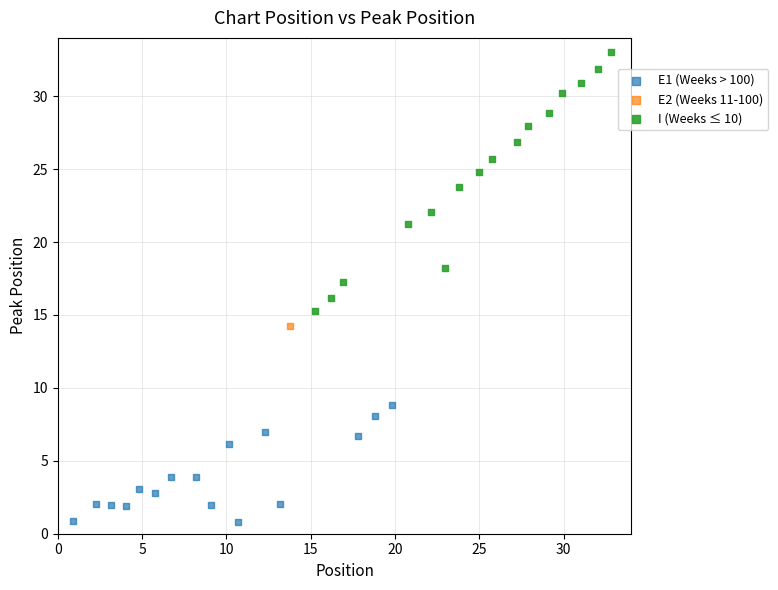

Which series reaches the minimum Y coordinate?

E1 (Weeks > 100)